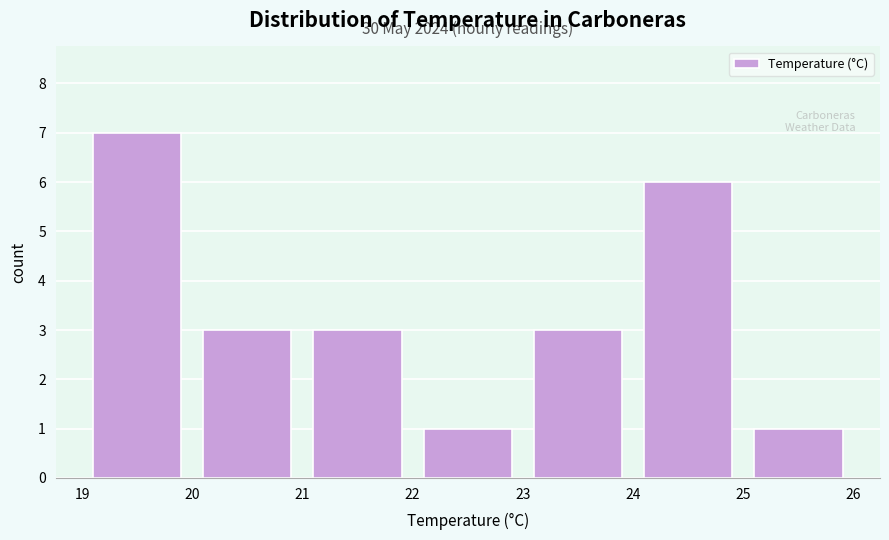

Which range on the x-axis has the tallest bar?

19 to 20